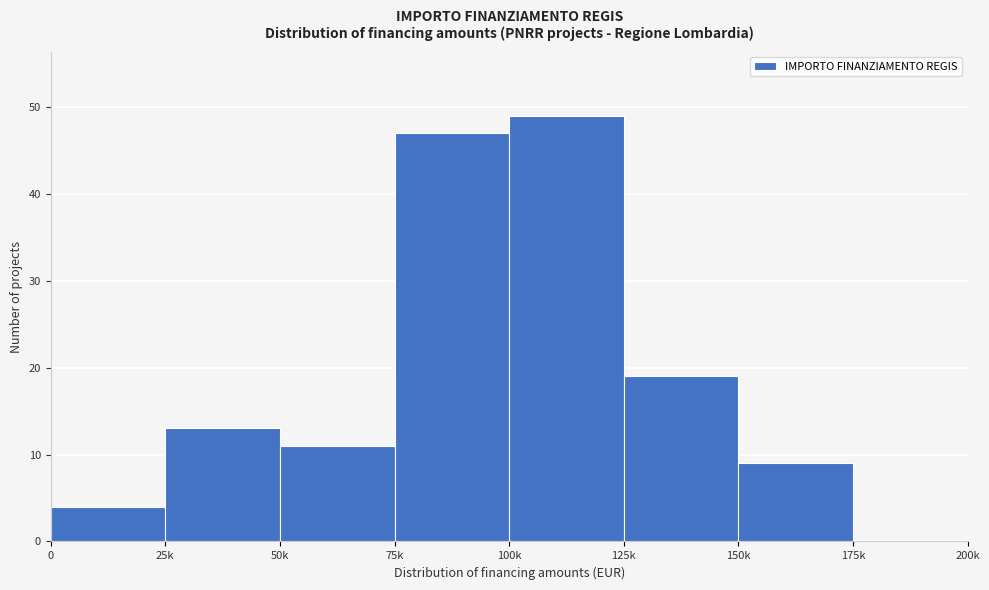

Reading left to right, transcribe all the data shown in this chart.

0=4	25k=13	50k=11	75k=47	100k=49	125k=19	150k=9	175k=0